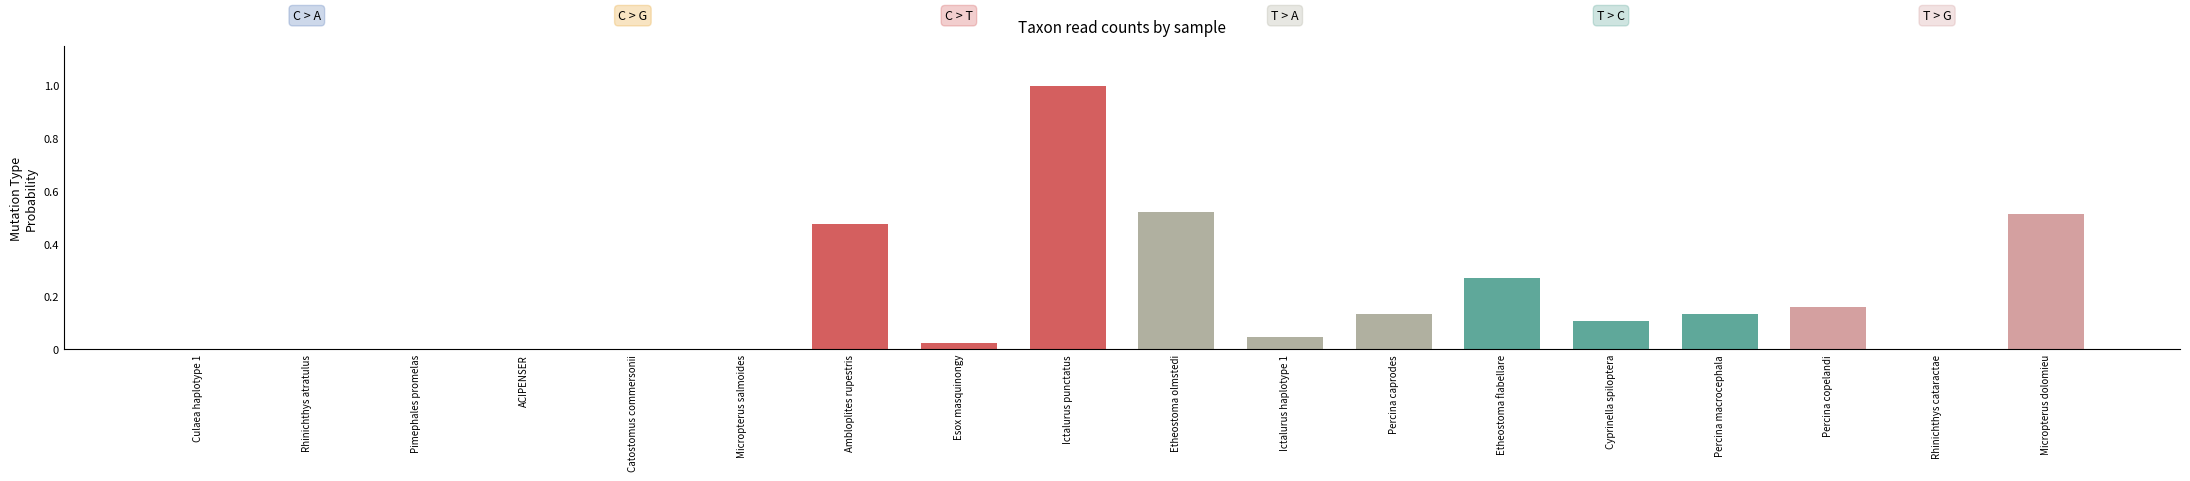

Is it true that the value at Rhinichthys atratulus is 0.0?

True